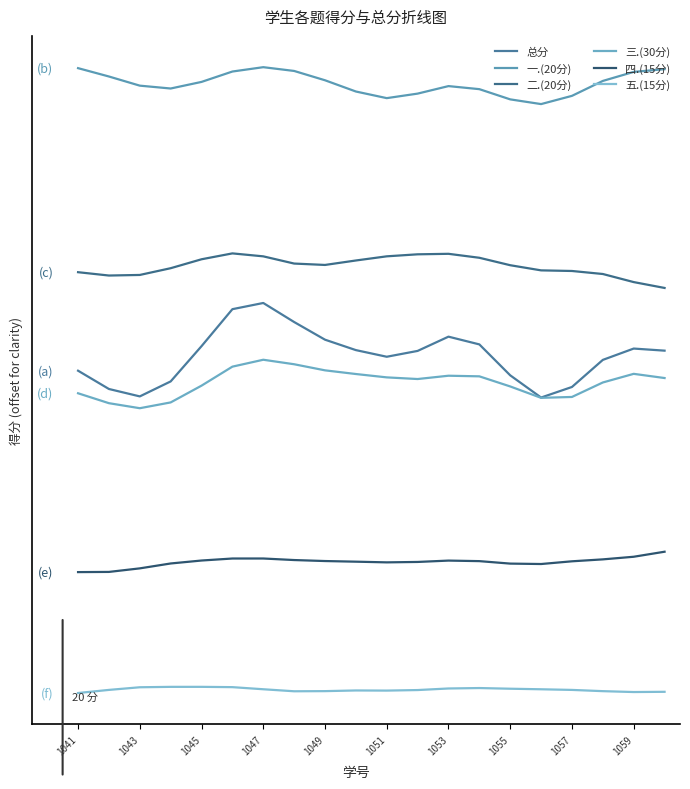

Does the chart display data point markers on the line(s)?

No